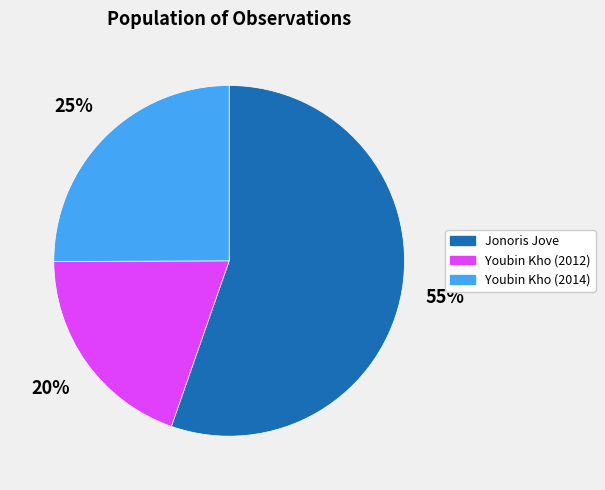

What is the ratio of the value at Youbin Kho (2014) to the value at Jonoris Jove?

0.5